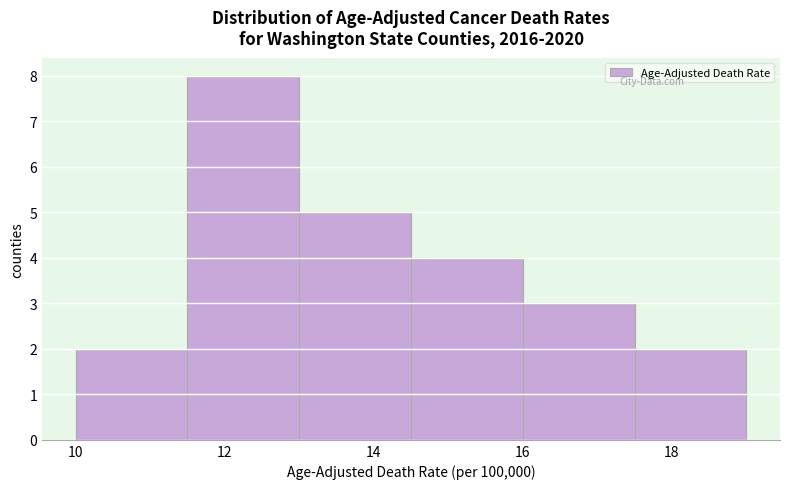

What is the height of the bar covering 11.5 to 13.0 on the x-axis? Neither the bar edges nor the heights are printed on the chart, so give them approximately, as read against the axes.

8